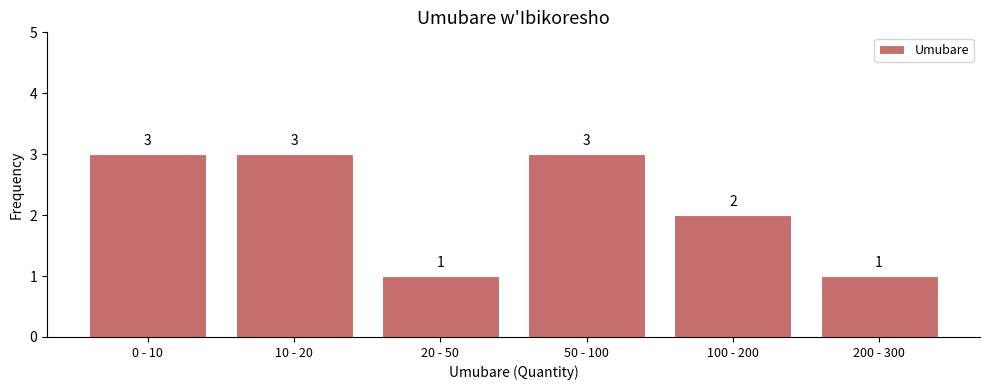

Reading left to right, transcribe all the data shown in this chart.

0 - 10=3	10 - 20=3	20 - 50=1	50 - 100=3	100 - 200=2	200 - 300=1